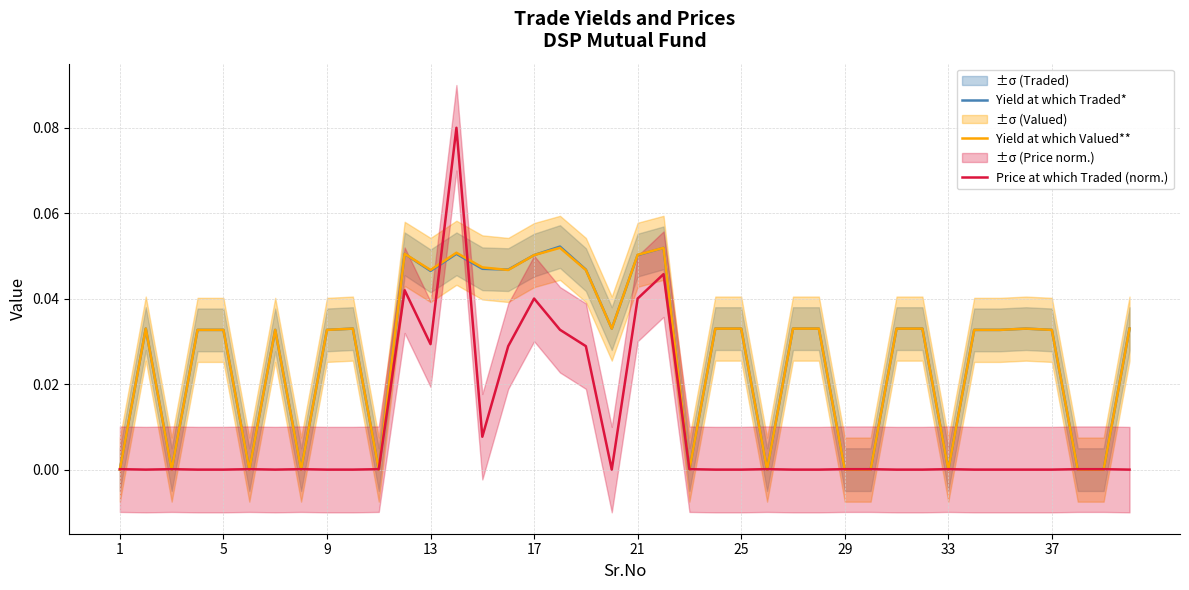

True or false: Yield at which Traded* has more than 1 points higher than both neighbors.

True